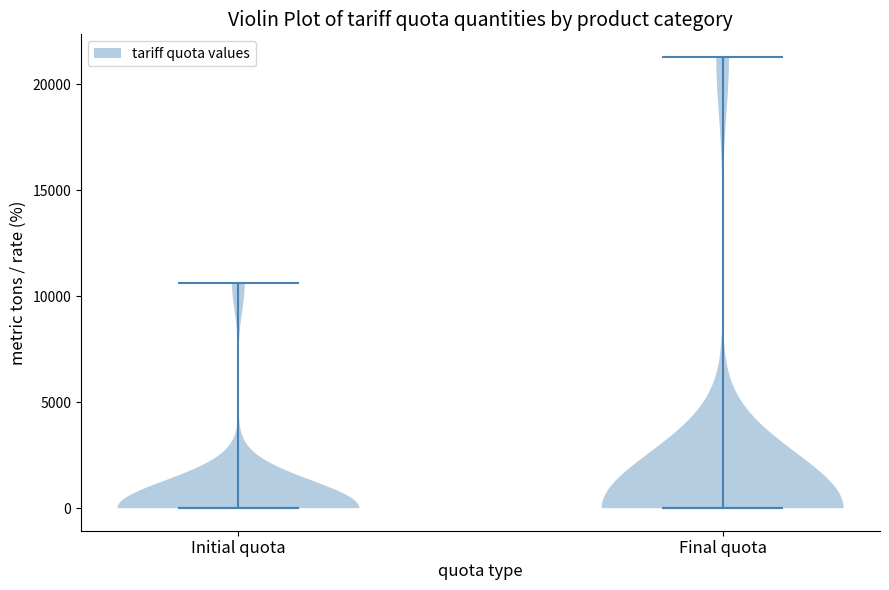

Reading left to right, read every violin against the y-axis: where its median line is, and the lowest and highest points it reaches. The values are not printed on the chart, so give them approximately, as read against the axis.

Initial quota: median line 0, lowest point 0, highest point 10500
Final quota: median line 0, lowest point 0, highest point 21500